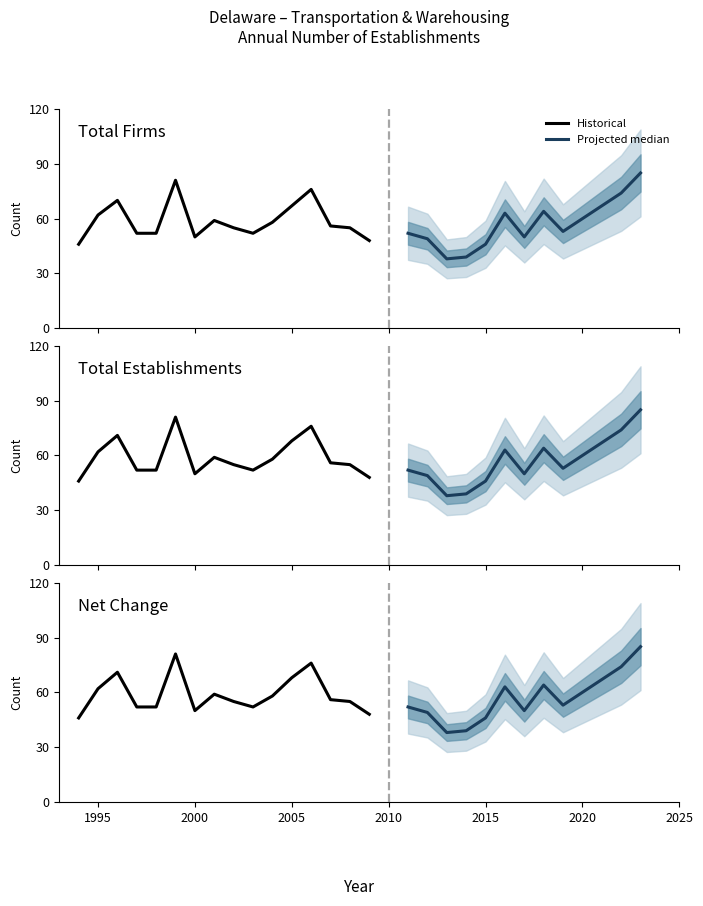

What is the sum of the Net Change values at 2019 and 2005?

121